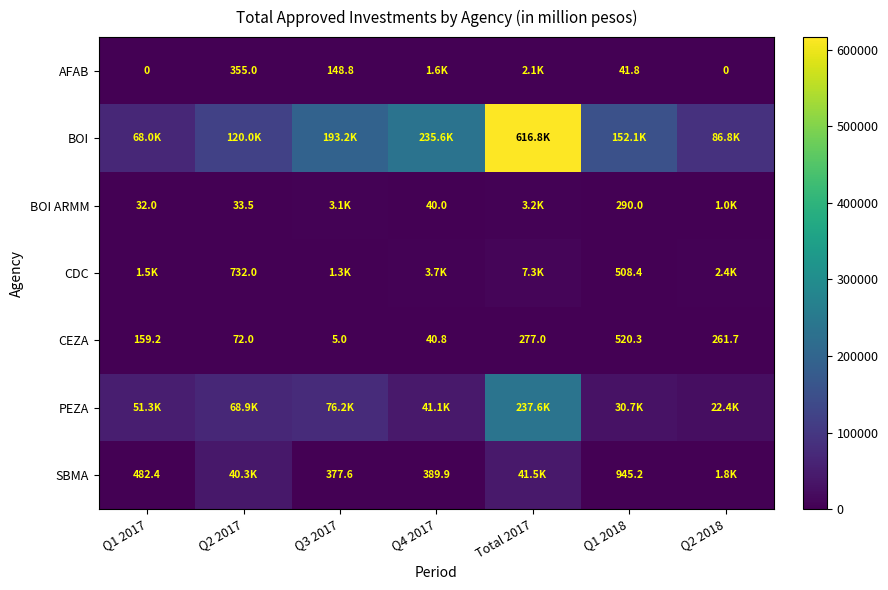

At which label is CEZA closest to 262?

Q2 2018